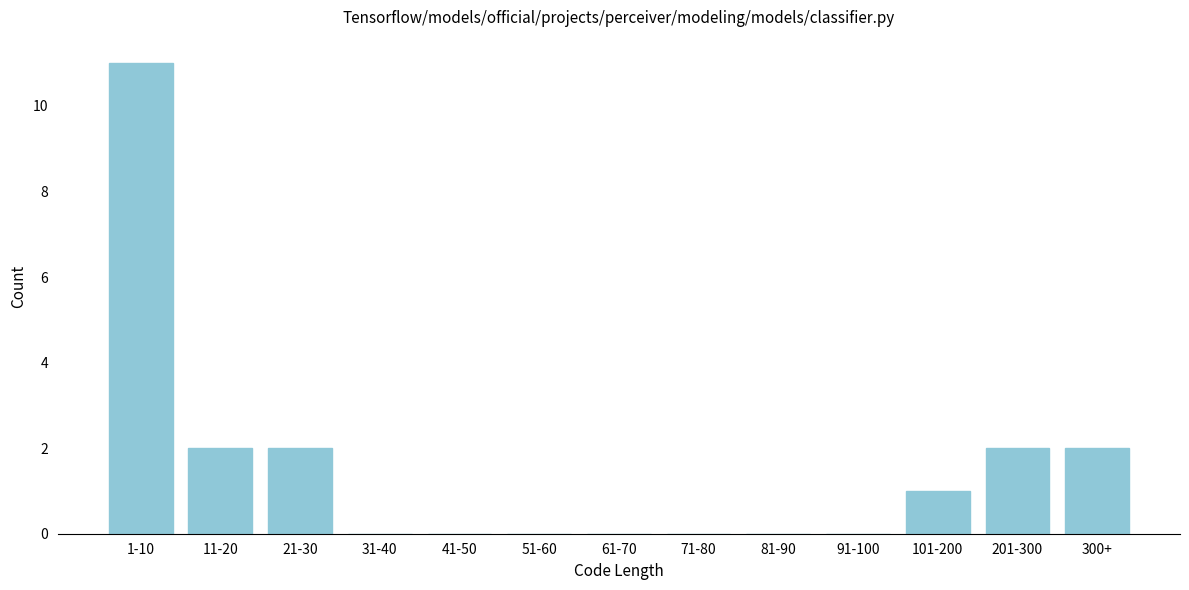

Reading left to right, extract all data points from this chart.

1-10=11	11-20=2	21-30=2	31-40=0	41-50=0	51-60=0	61-70=0	71-80=0	81-90=0	91-100=0	101-200=1	201-300=2	300+=2